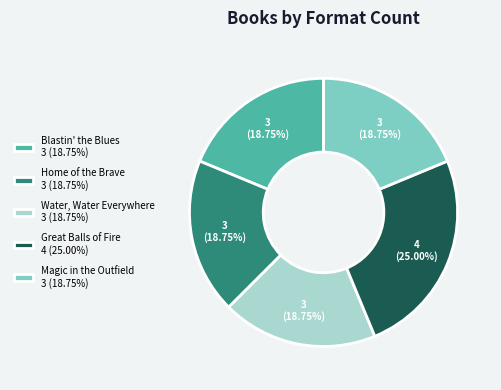

Combined, do Blastin' the Blues 3 (18.75%) and Home of the Brave 3 (18.75%) account for over 50%?

No